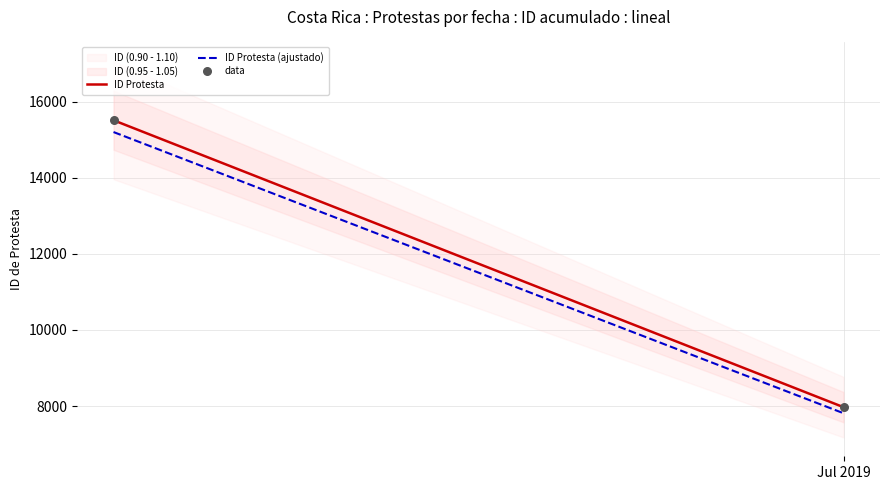

What is the range of Y values (max minus min)?

7545